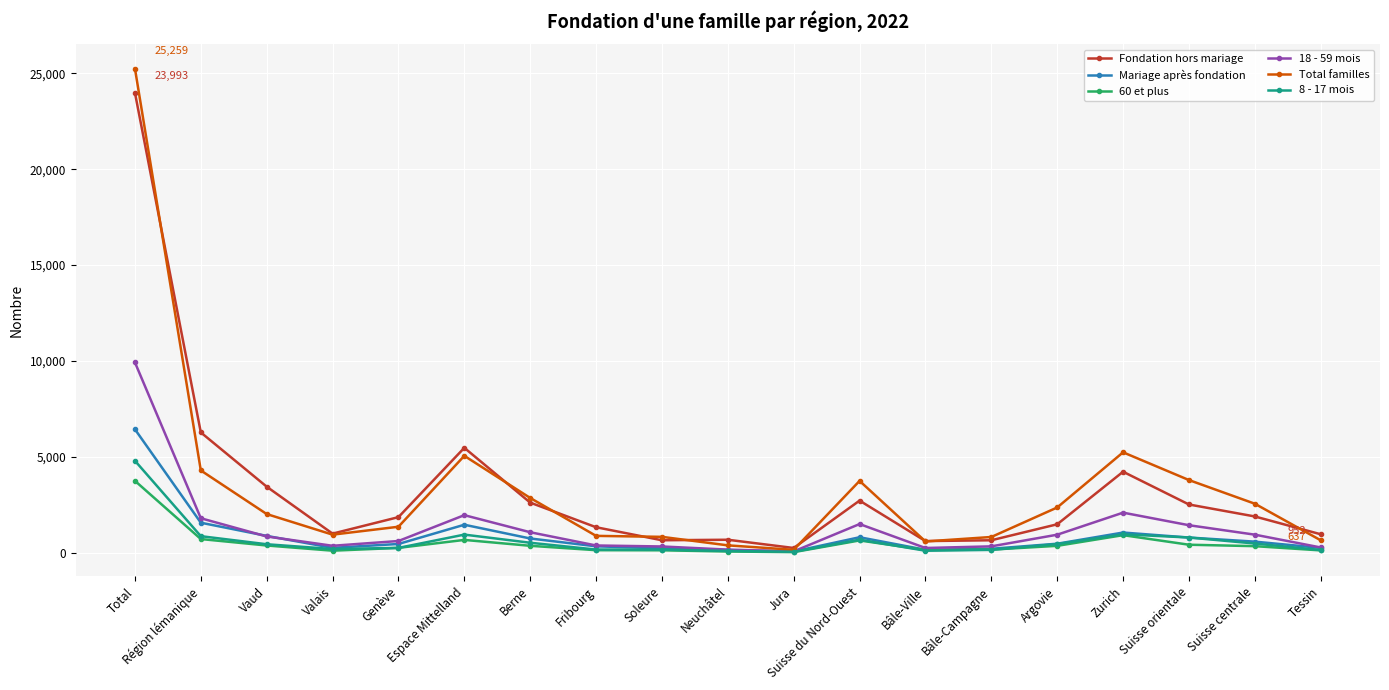

True or false: Fondation hors mariage has a value of 2604 at Berne.

True